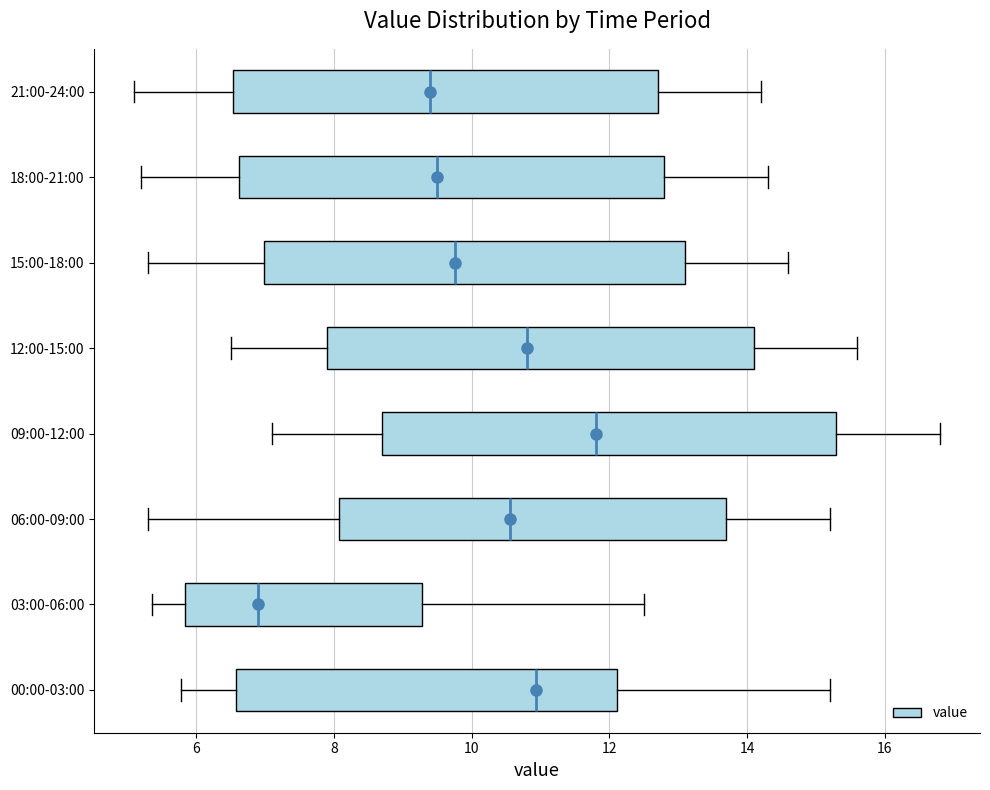

Reading bottom to top, transcribe this box plot: for each box, give where its median line is, the range the box spans, and where its two whiskers end, as read against the x-axis. The values are not printed on the chart, so give them approximately, as read against the axis.

00:00-03:00: median 11.0, box 6.6 to 12.2, whiskers 5.8 to 15.2
03:00-06:00: median 7.0, box 5.8 to 9.2, whiskers 5.4 to 12.6
06:00-09:00: median 10.6, box 8.0 to 13.8, whiskers 5.4 to 15.2
09:00-12:00: median 11.8, box 8.8 to 15.4, whiskers 7.2 to 16.8
12:00-15:00: median 10.8, box 8.0 to 14.2, whiskers 6.6 to 15.6
15:00-18:00: median 9.8, box 7.0 to 13.2, whiskers 5.4 to 14.6
18:00-21:00: median 9.6, box 6.6 to 12.8, whiskers 5.2 to 14.4
21:00-24:00: median 9.4, box 6.6 to 12.8, whiskers 5.2 to 14.2